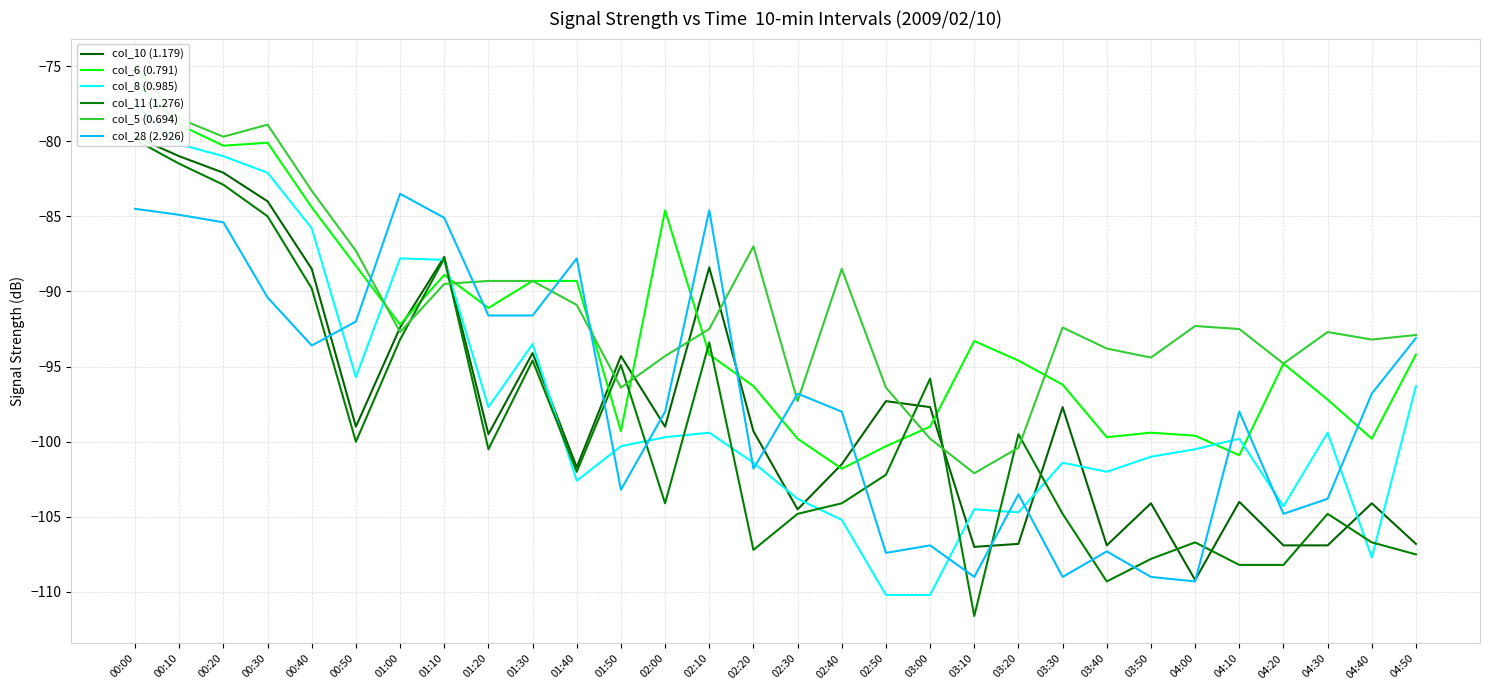

Is the value of col_11 (1.276) at 04:00 greater than the value of col_28 (2.926) at 03:20?

No